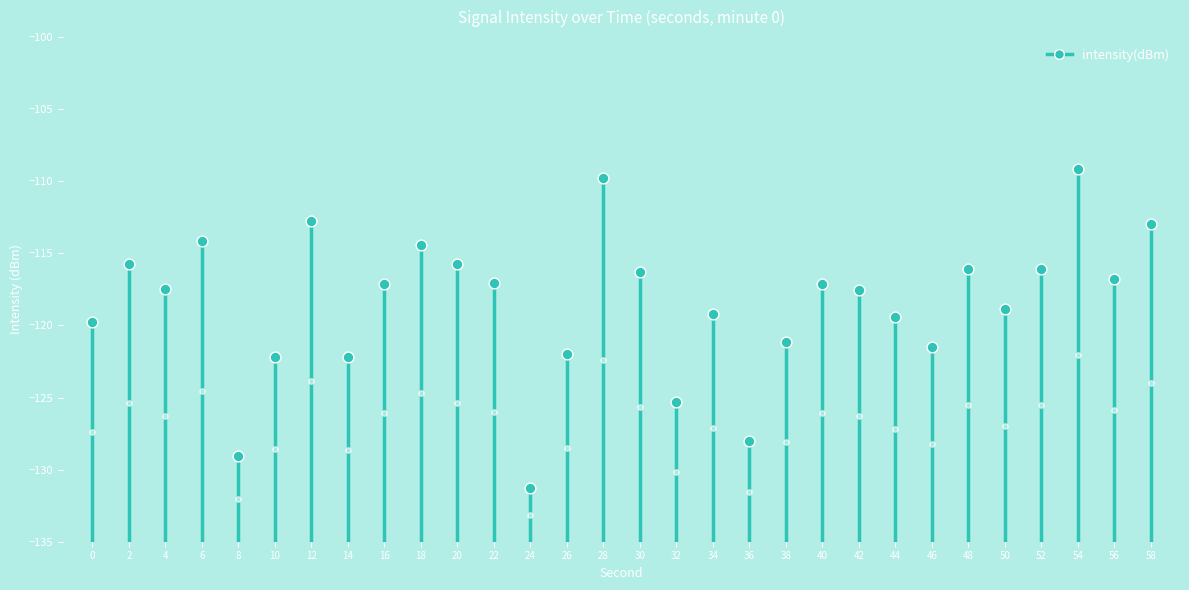

Which has a higher value, 2 or 0?

2